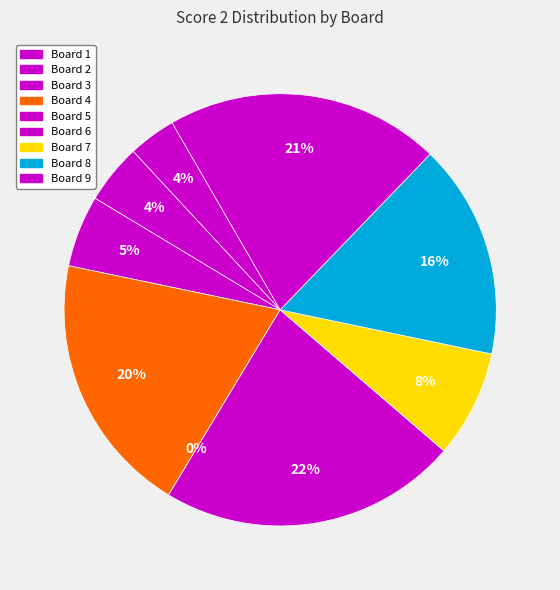

Which slice is the smallest?

Board 5